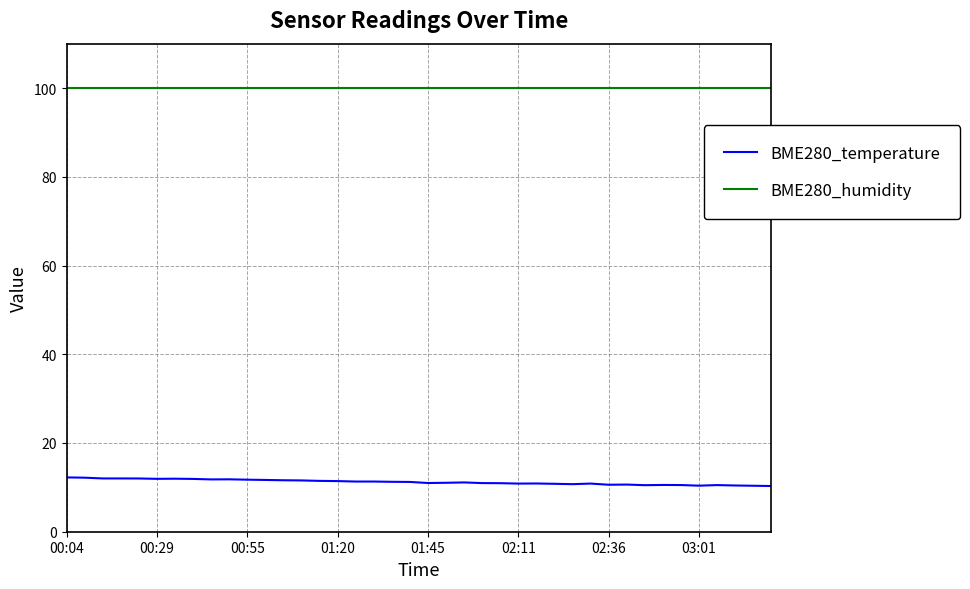

Rank the series by their maximum value, from lowest to highest.

BME280_temperature, BME280_humidity